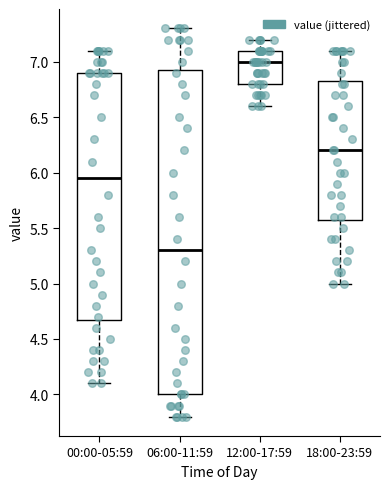

Reading left to right, read every box against the y-axis: the position of its median line, the range the box covers, and the ends of its whiskers. The values are not printed on the chart, so give them approximately, as read against the axis.

00:00-05:59: median 5.95, box 4.70 to 6.90, whiskers 4.10 to 7.10
06:00-11:59: median 5.30, box 4.00 to 6.95, whiskers 3.80 to 7.30
12:00-17:59: median 7.00, box 6.80 to 7.10, whiskers 6.60 to 7.20
18:00-23:59: median 6.20, box 5.60 to 6.85, whiskers 5.00 to 7.10